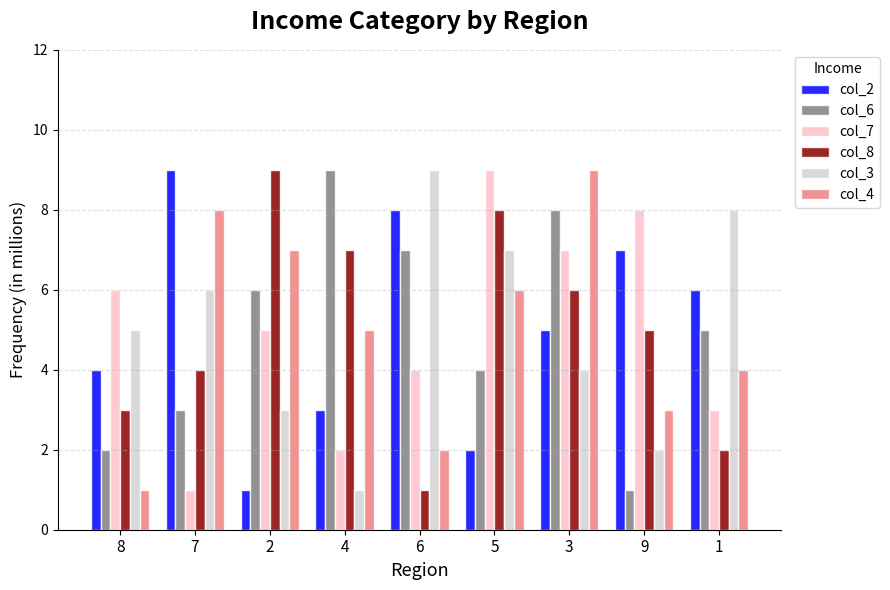

At which category is the sum across all series the highest?

3